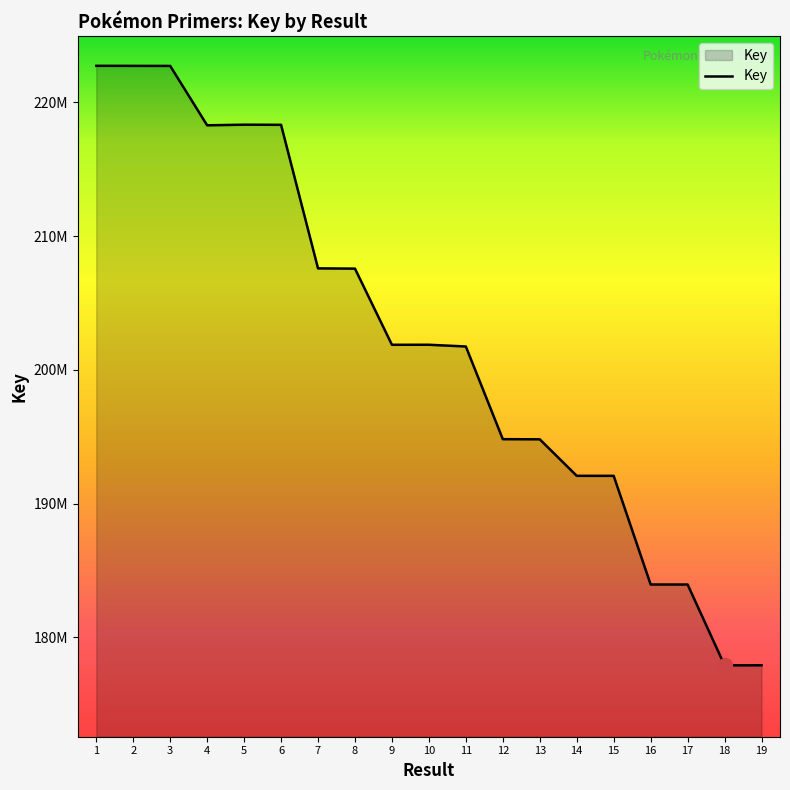

At which category does the chart reach its peak across all series?

1